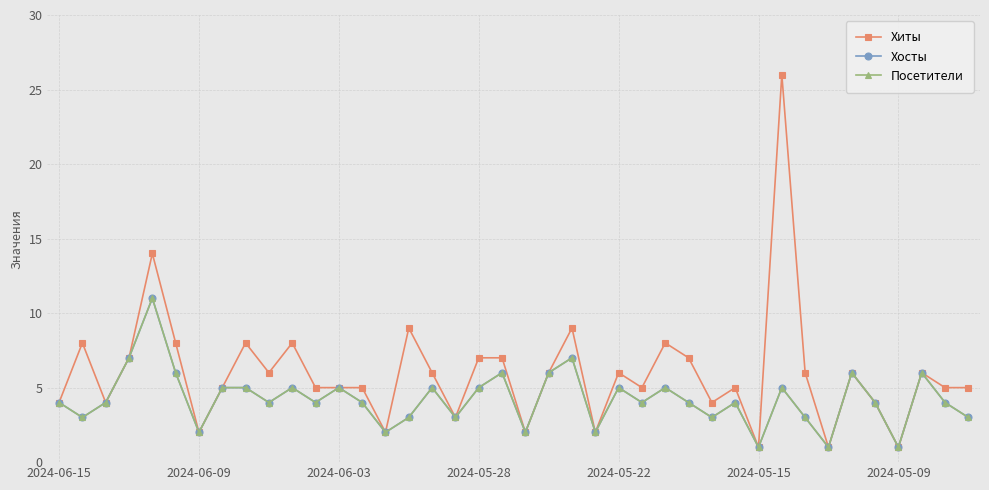

Reading left to right, transcribe all the data shown in this chart.

Хиты: 4	8	4	7	14	8	2	5	8	6	8	5	5	5	2	9	6	3	7	7	2	6	9	2	6	5	8	7	4	5	1	26	6	1	6	4	1	6	5	5
Хосты: 4	3	4	7	11	6	2	5	5	4	5	4	5	4	2	3	5	3	5	6	2	6	7	2	5	4	5	4	3	4	1	5	3	1	6	4	1	6	4	3
Посетители: 4	3	4	7	11	6	2	5	5	4	5	4	5	4	2	3	5	3	5	6	2	6	7	2	5	4	5	4	3	4	1	5	3	1	6	4	1	6	4	3